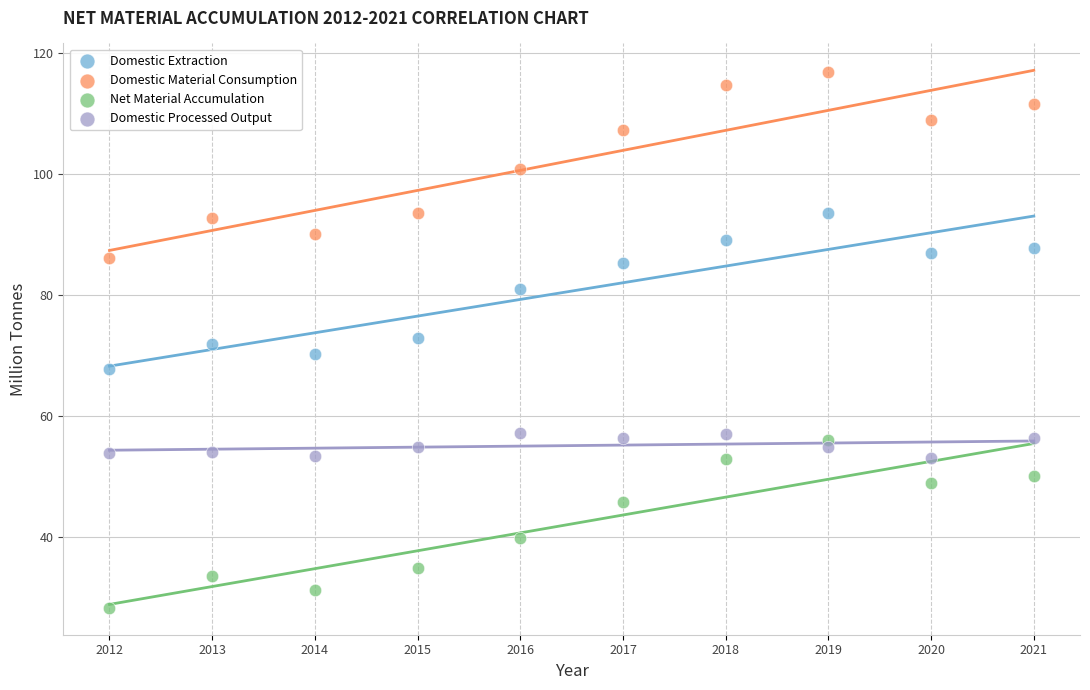

Which series contains the highest Y value?

Domestic Material Consumption